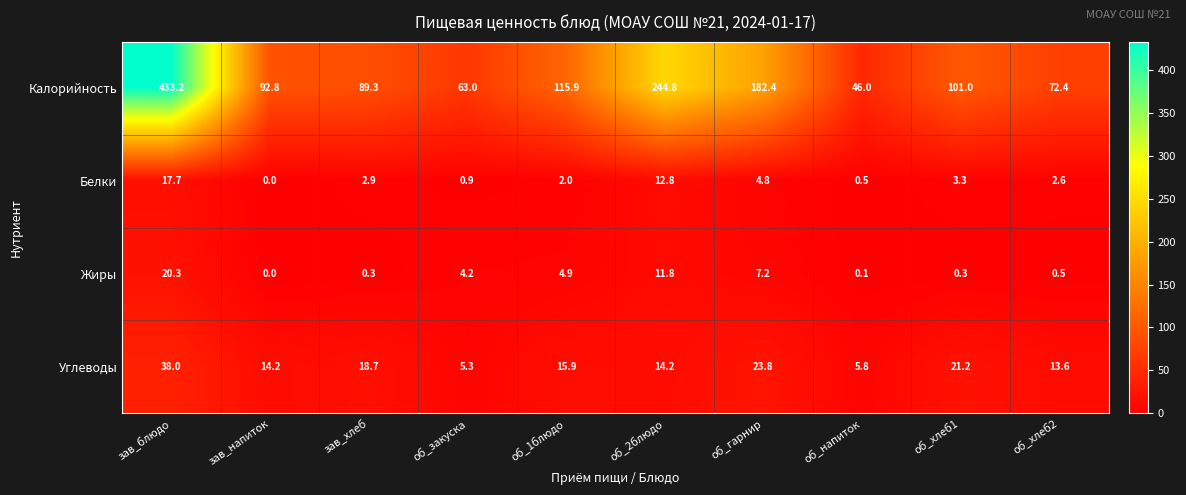

The value of Калорийность at об_напиток is 46.0. True or false?

True